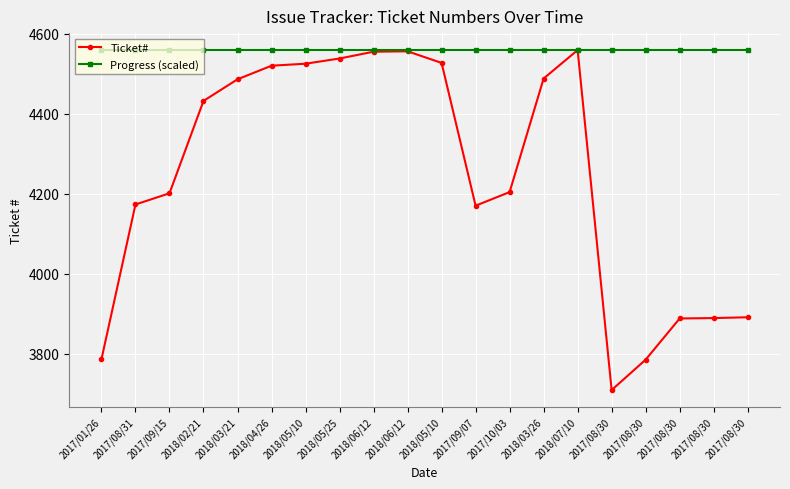

Count the number of categories in the chart.

20